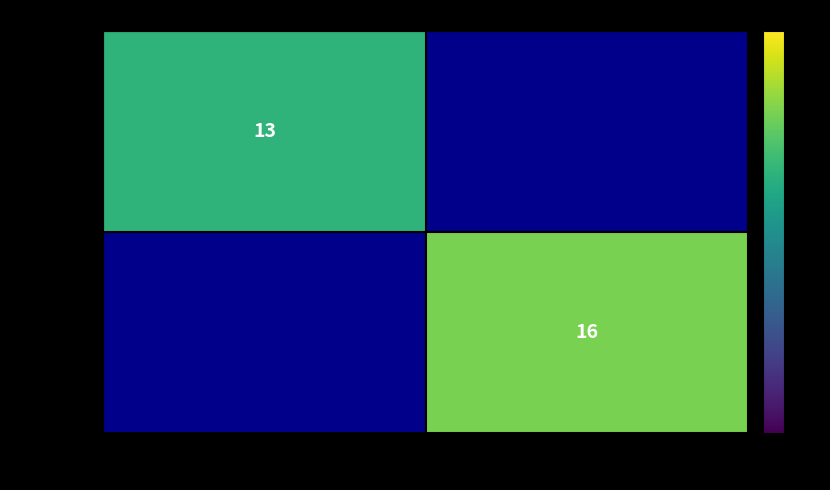

The 736e617b... series shows 21 at -1. True or false?

False